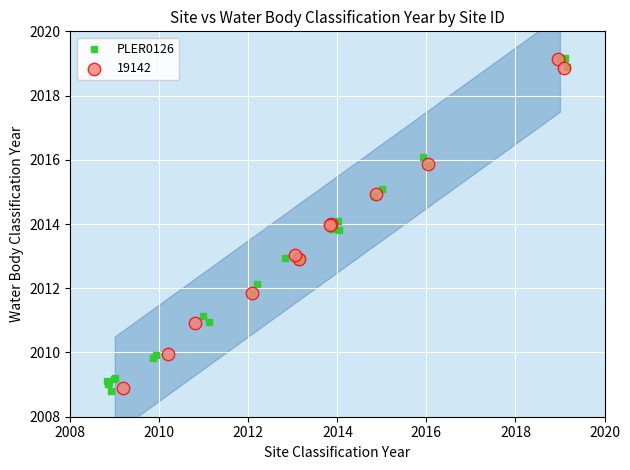

What are all the series names shown in the legend?

PLER0126, 19142